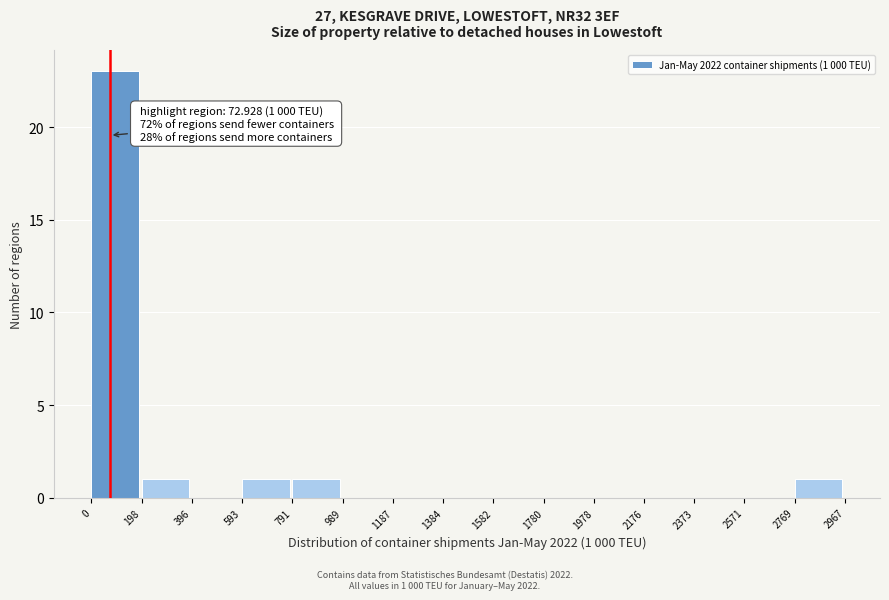

Over which range of the x-axis is the bar tallest?

0 to 198